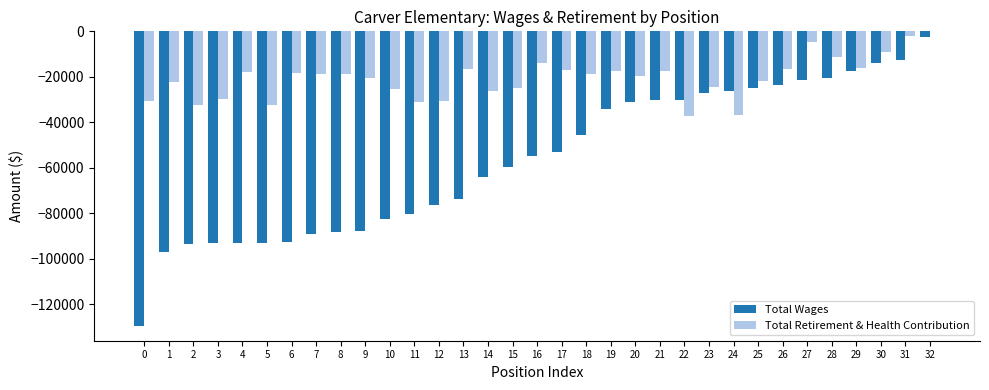

Count the number of data series in this chart.

2